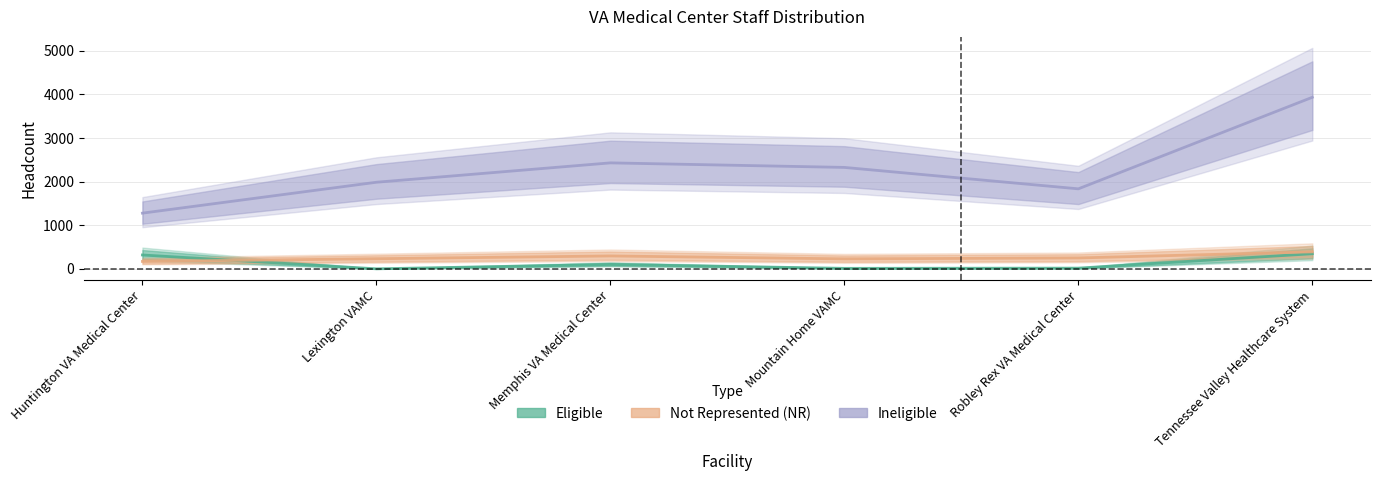

Where is the first local maximum for Not Represented (NR)?

Memphis VA Medical Center